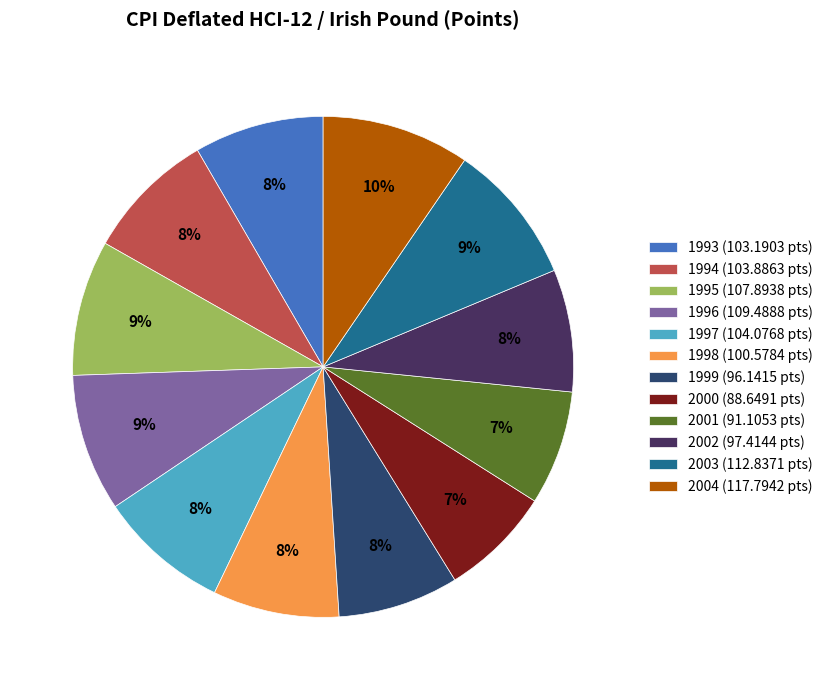

Is the sum of 2002 (97.4144 pts) and 2004 (117.7942 pts) greater than half?

No